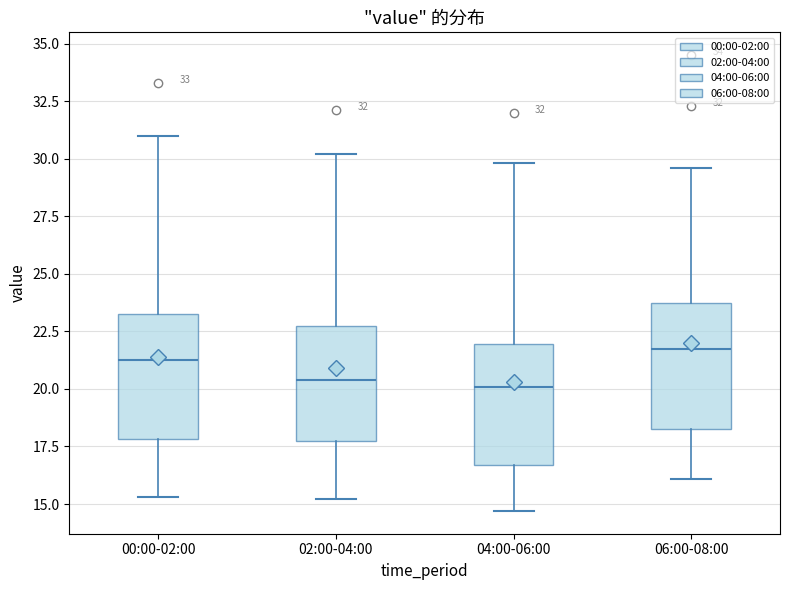

Which box has the highest median line?

06:00-08:00